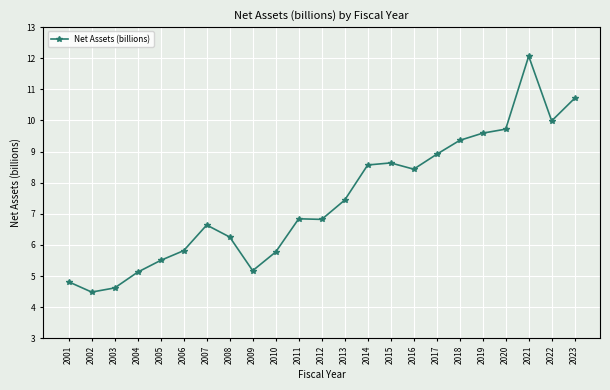

What is the average value?

7.4